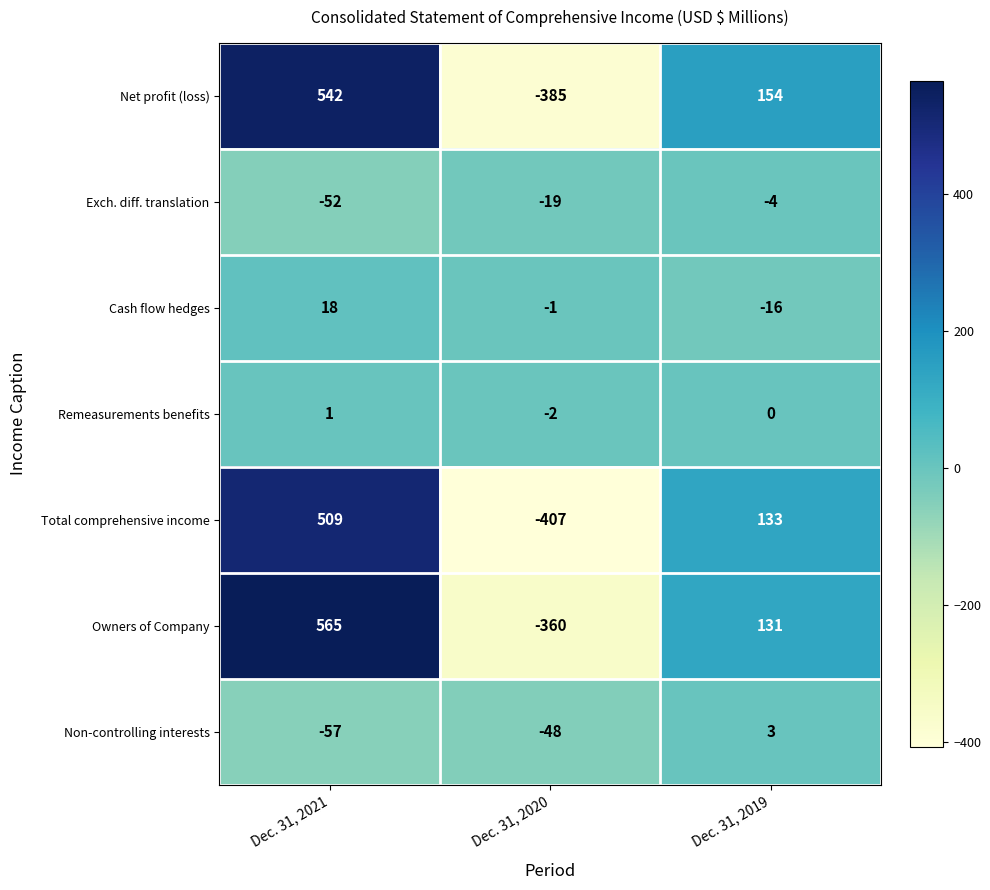

How many Remeasurements benefits values are between -2 and 1?

3